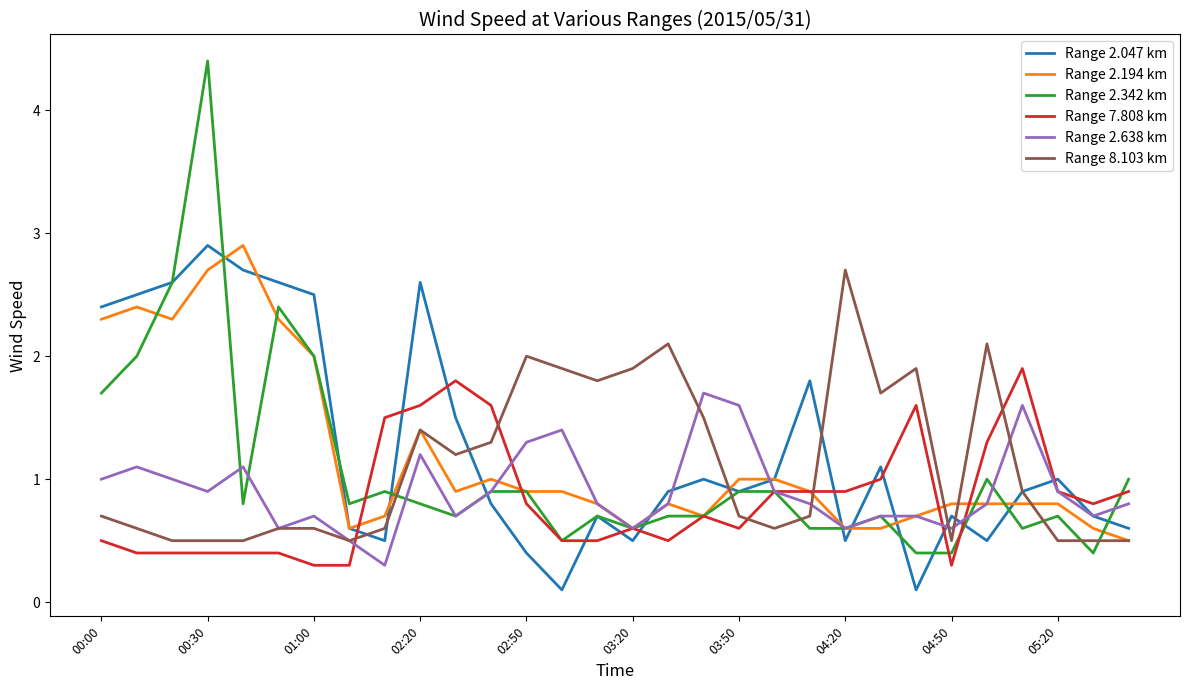

What is the greatest value displayed?

4.4